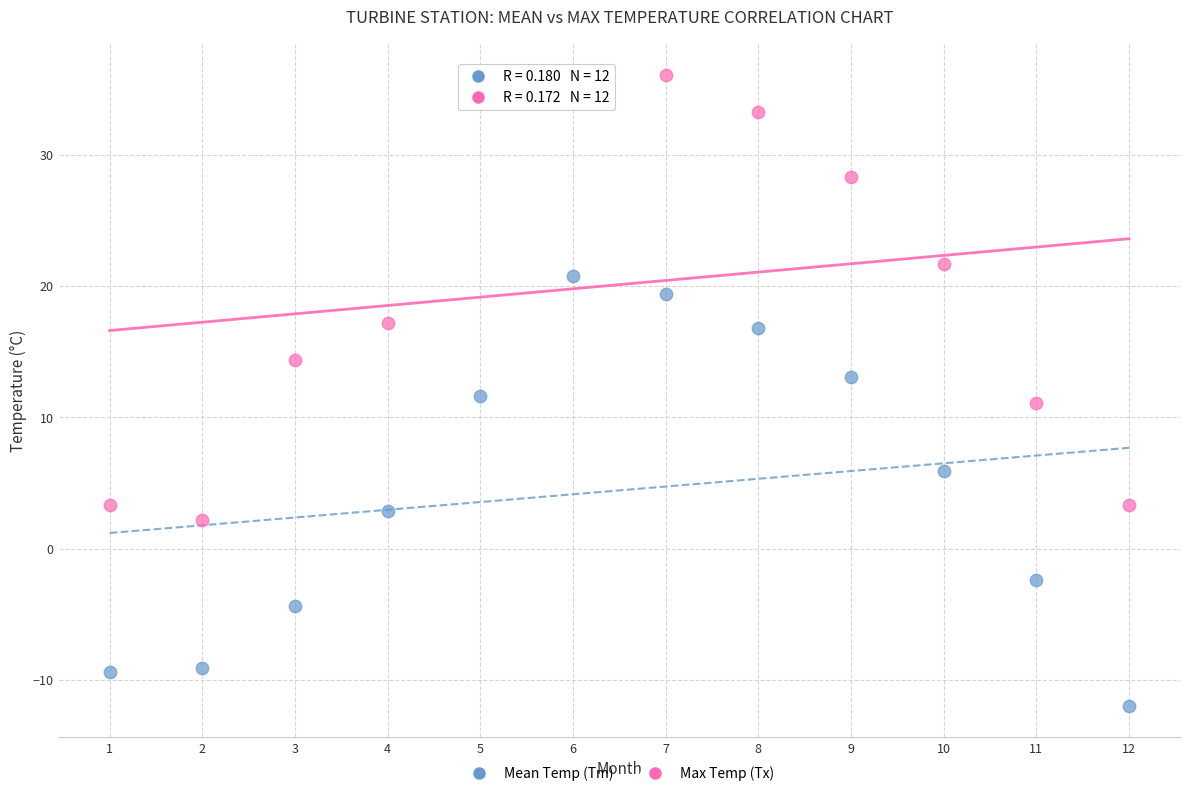

Across all data points, what is the range of Y values (max minus min)?

48.1